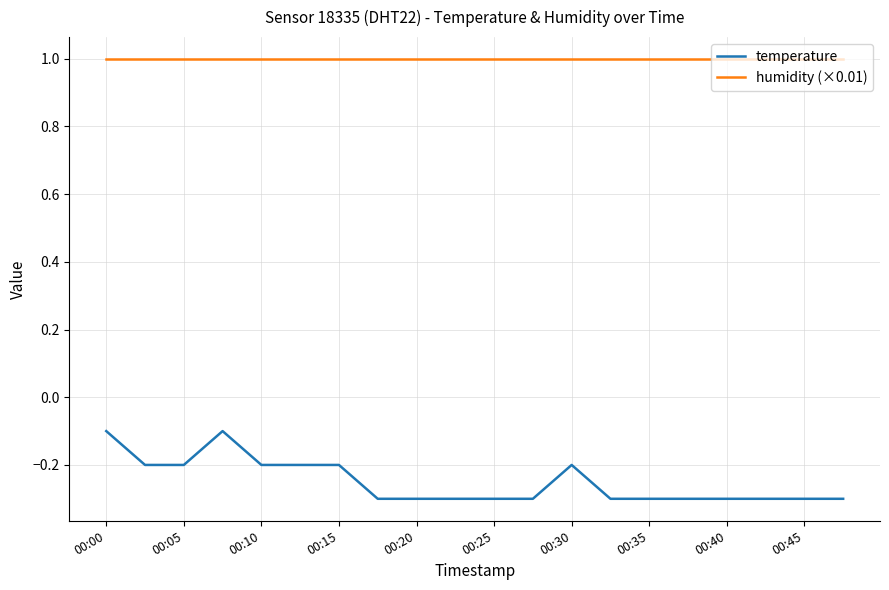

True or false: humidity (×0.01) and temperature cross at least once.

False